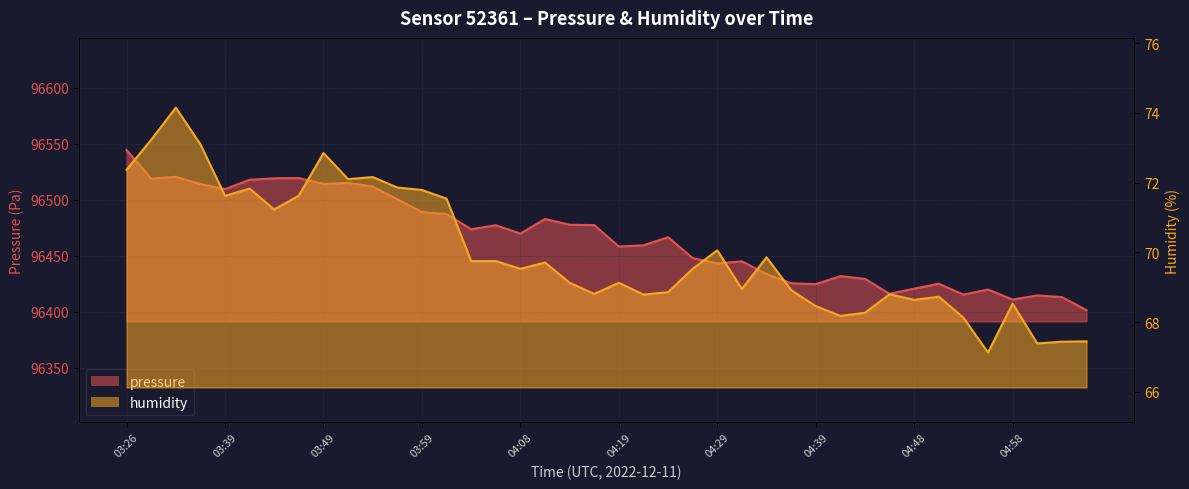

Where is the first local minimum for humidity?

03:39